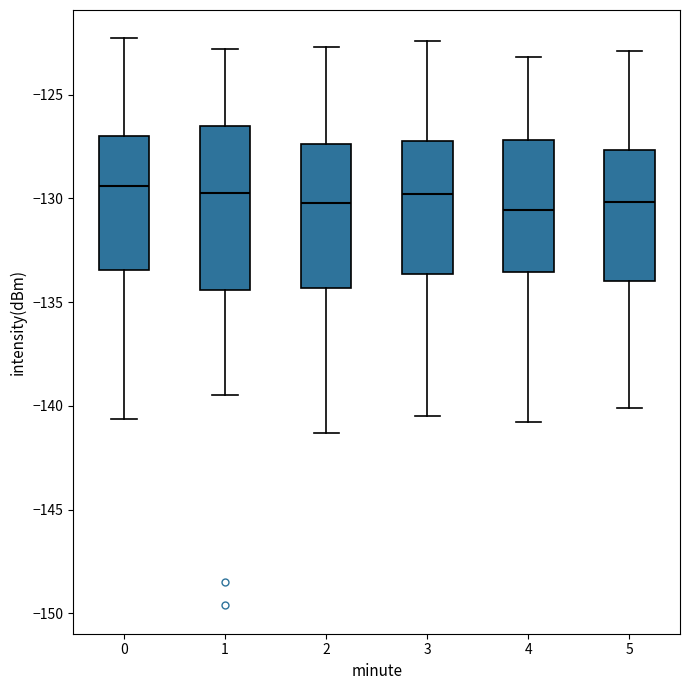

Comparing the boxes themselves (not the whiskers), which one is the tallest?

1